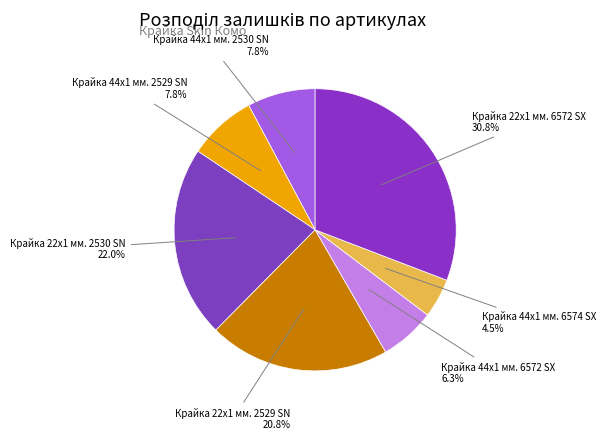

Combined, what portion of the pie is Крайка 44x1 мм. 2530 SN and Крайка 44x1 мм. 2529 SN?

15.6%